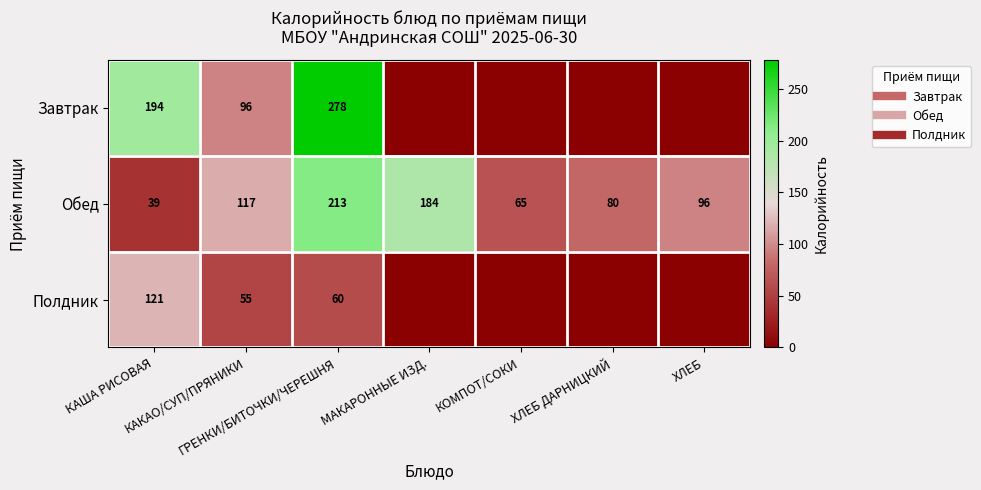

Is the value of Завтрак at ХЛЕБ ДАРНИЦКИЙ greater than the value of Обед at КАША РИСОВАЯ?

No